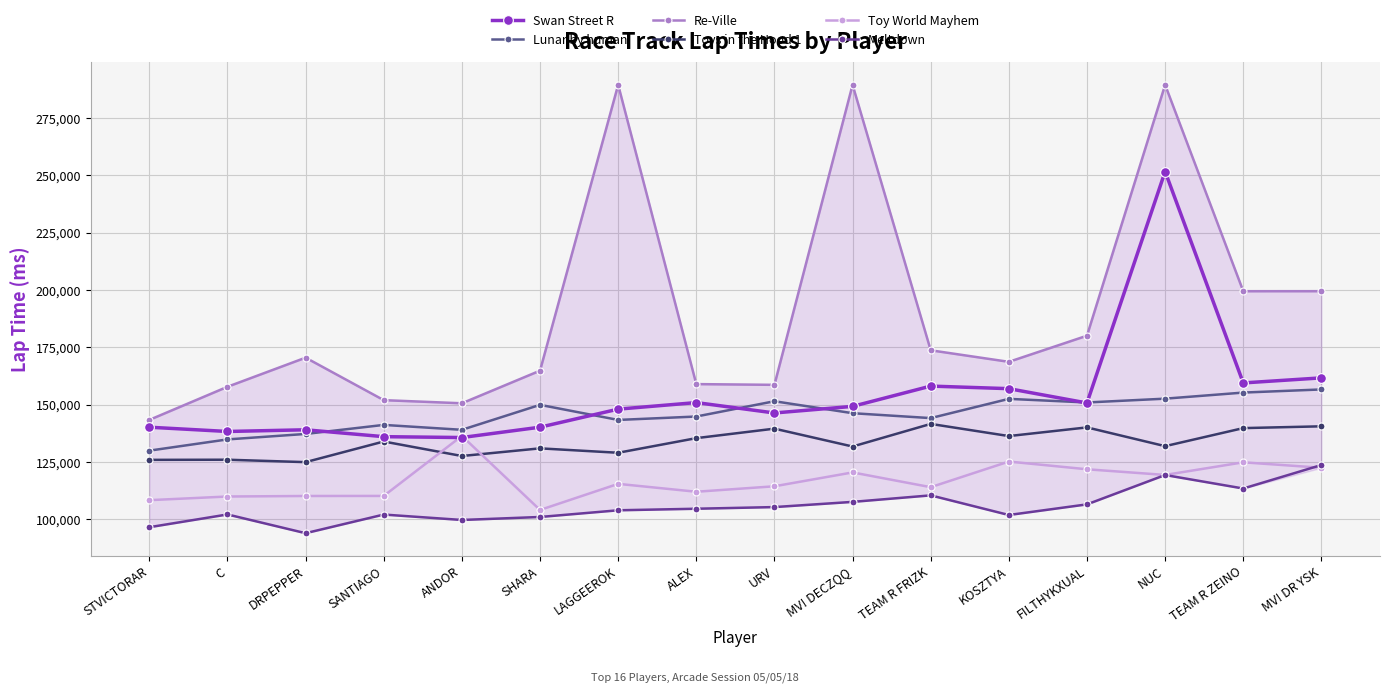

Which label corresponds to the largest value in the chart?

LAGGEEROK